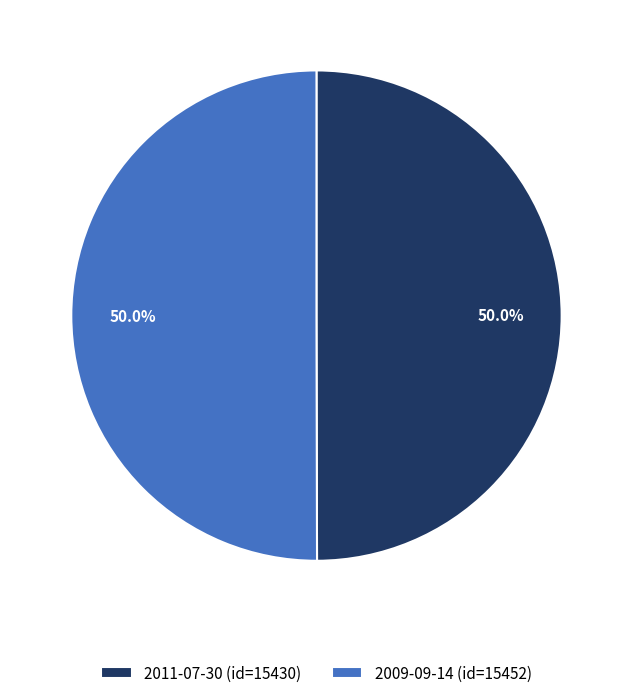

Is the sum of 2011-07-30 and 2009-09-14 greater than half?

Yes